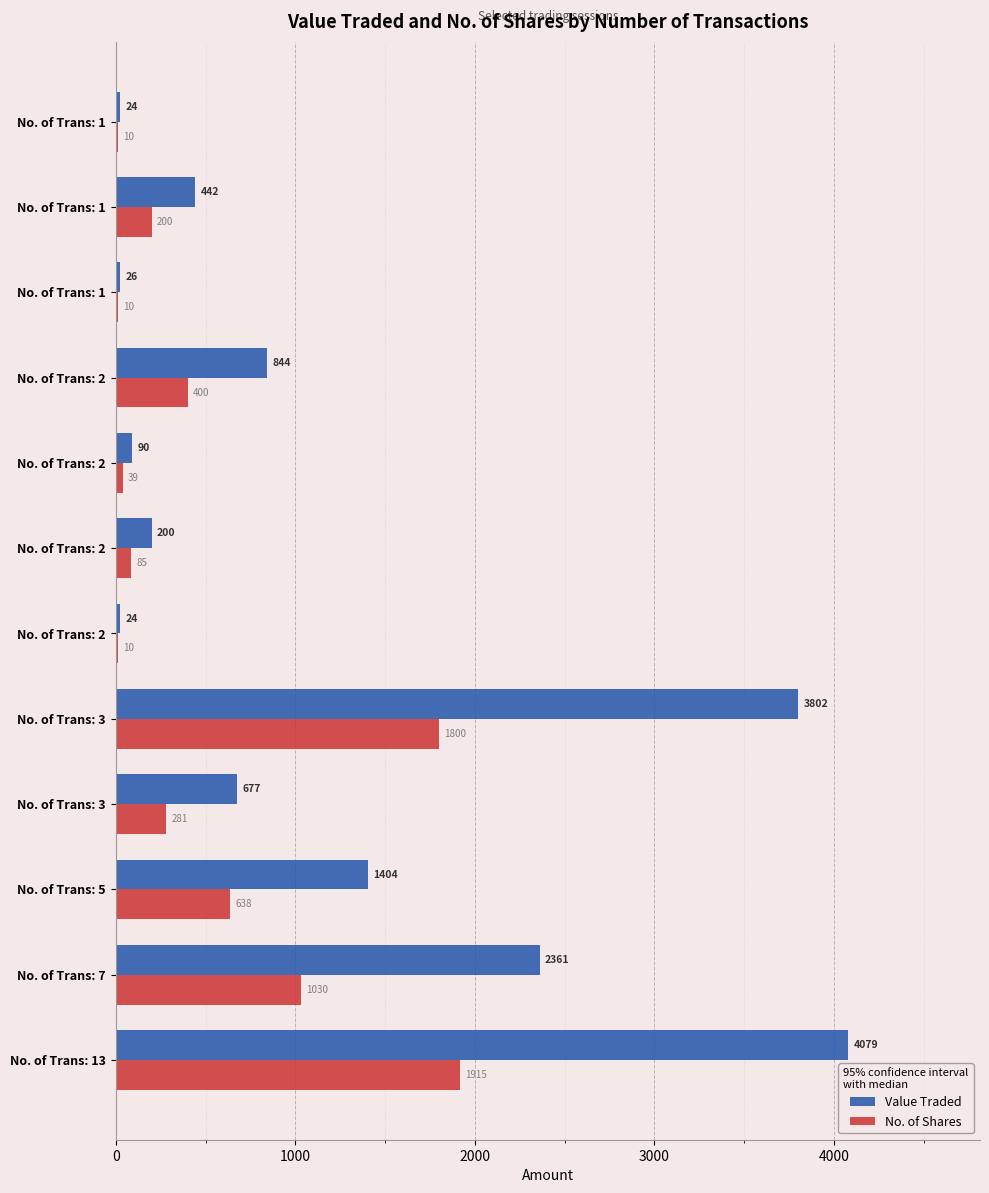

Reading right to left, extract all data points from this chart.

Value Traded: 24	442	26	844	90	200	24	3802	677	1404	2361	4079
No. of Shares: 10	200	10	400	39	85	10	1800	281	638	1030	1915